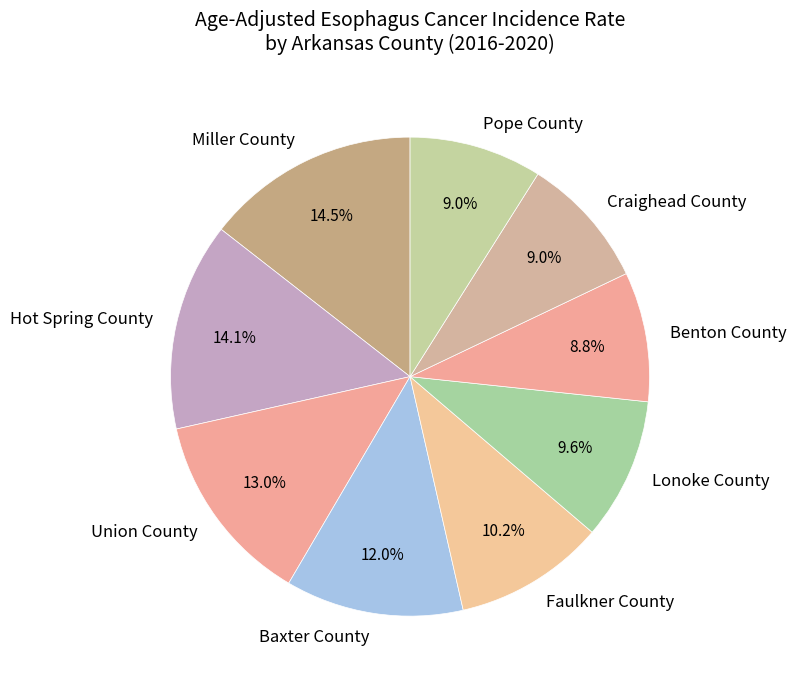

How many slices are in this pie chart?

9